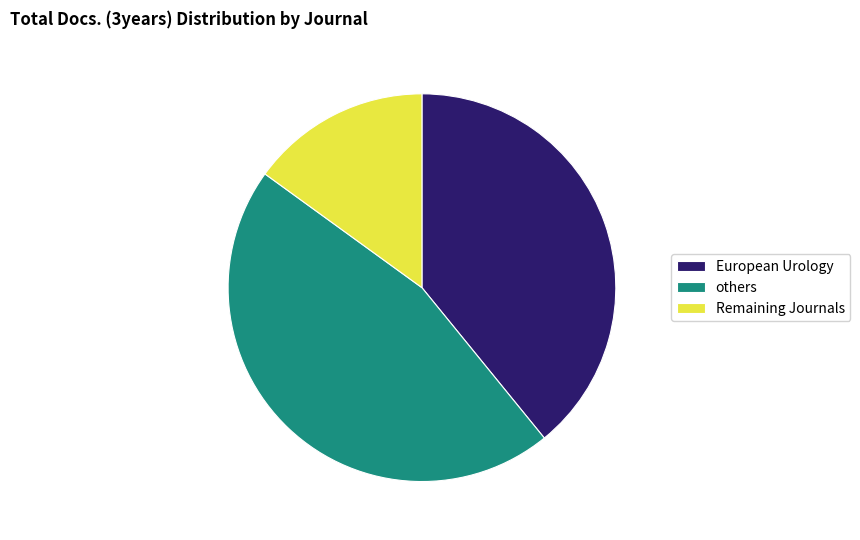

Does any single category account for the majority?

No